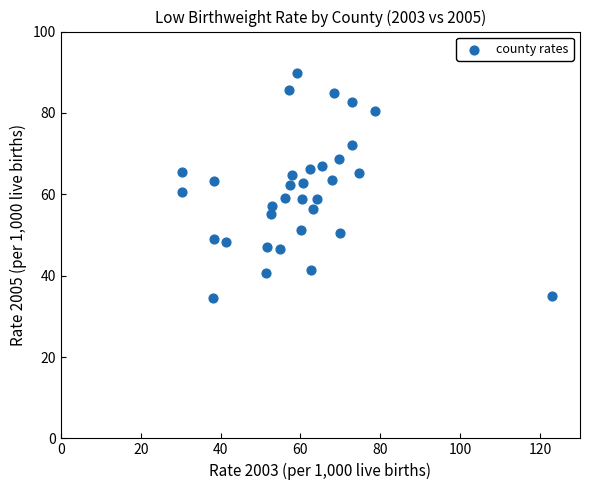

What is the range of X values (max minus min)?

92.8